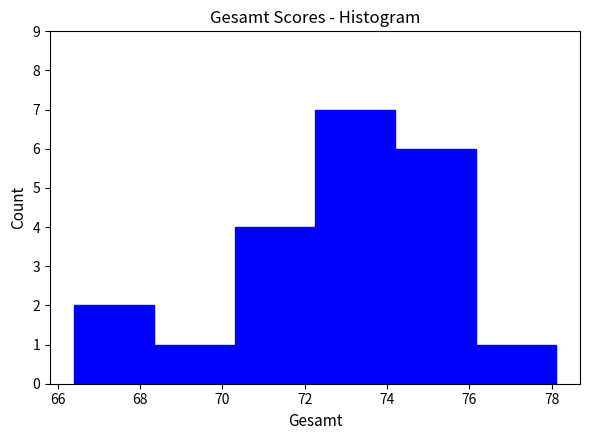

How tall is the bar that spans 68.35 to 70.30 on the x-axis? Neither the bar edges nor the heights are printed on the chart, so give them approximately, as read against the axes.

1